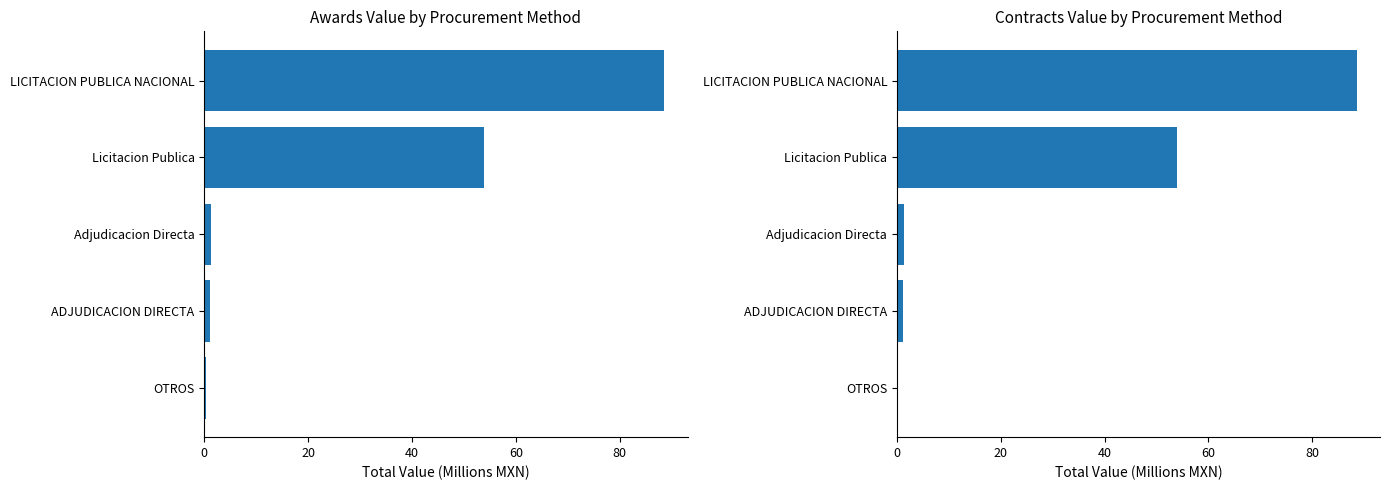

How many distinct data groups are displayed?

2